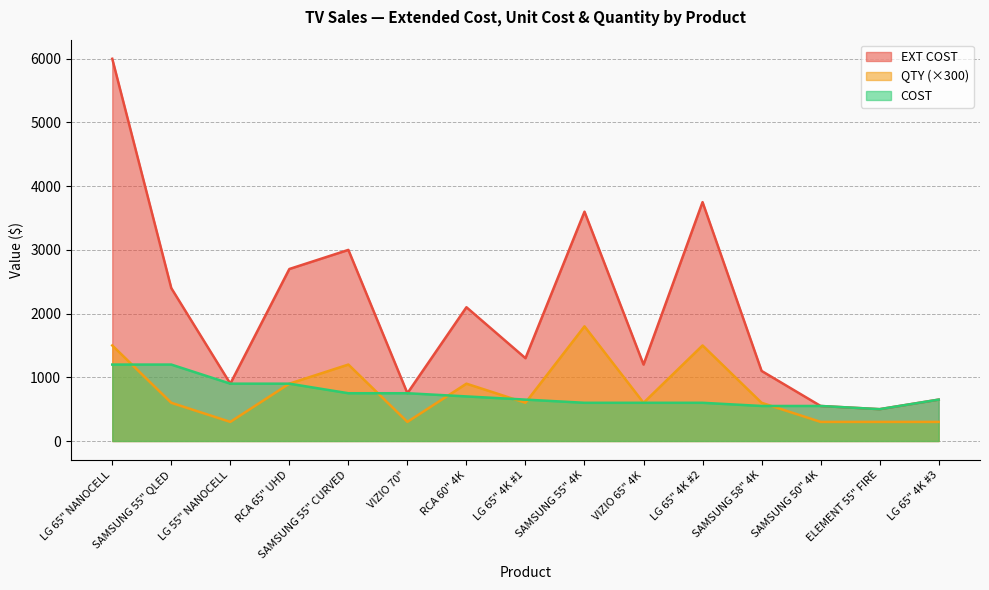

Which series has the largest total across all categories?

EXT COST